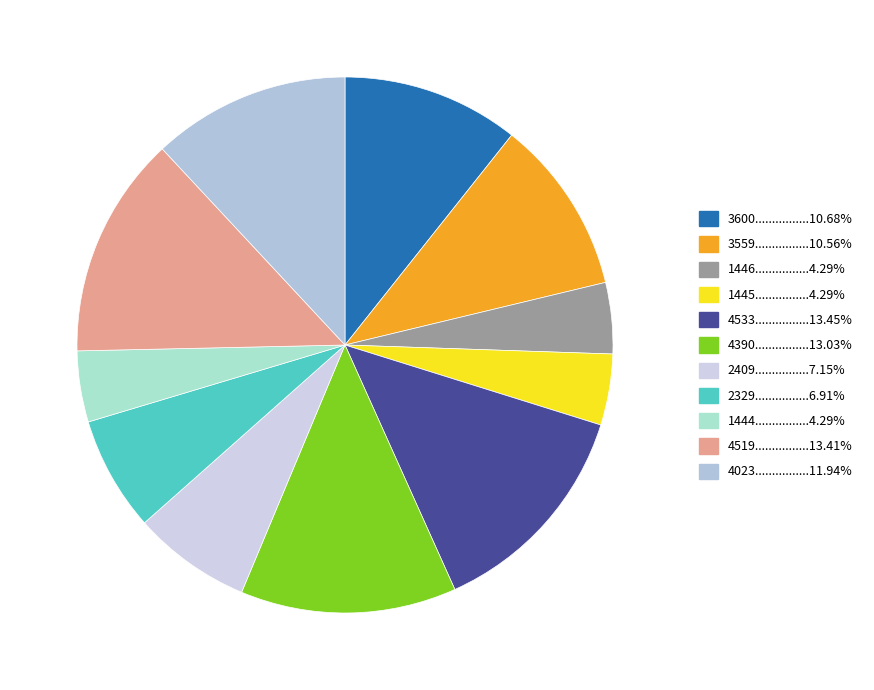

How many segments does this pie chart have?

11